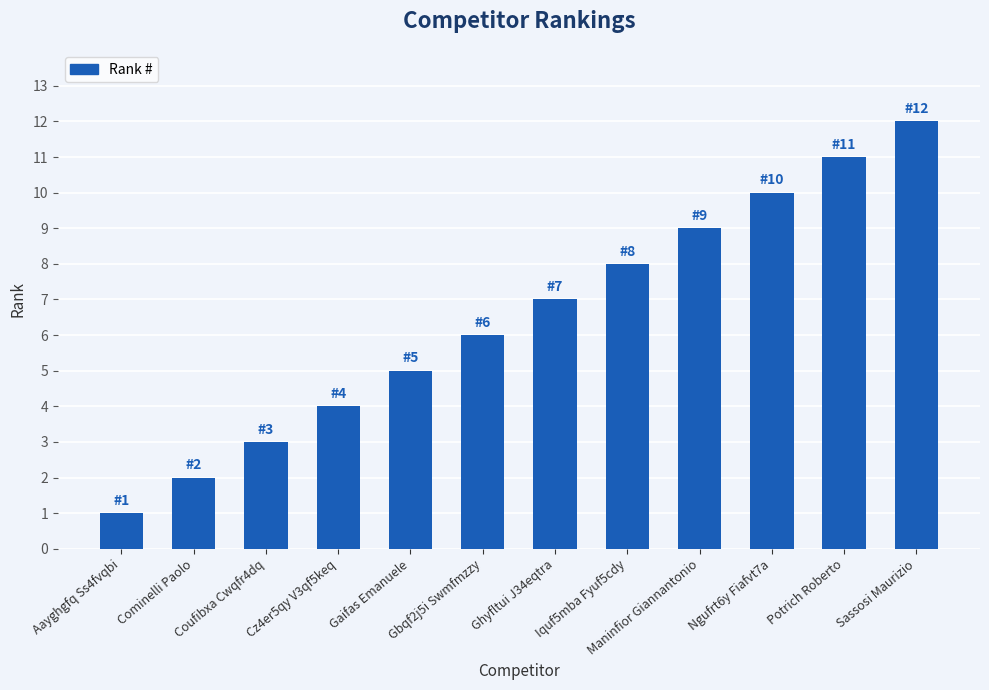

The value at Cominelli Paolo is 3. True or false?

False